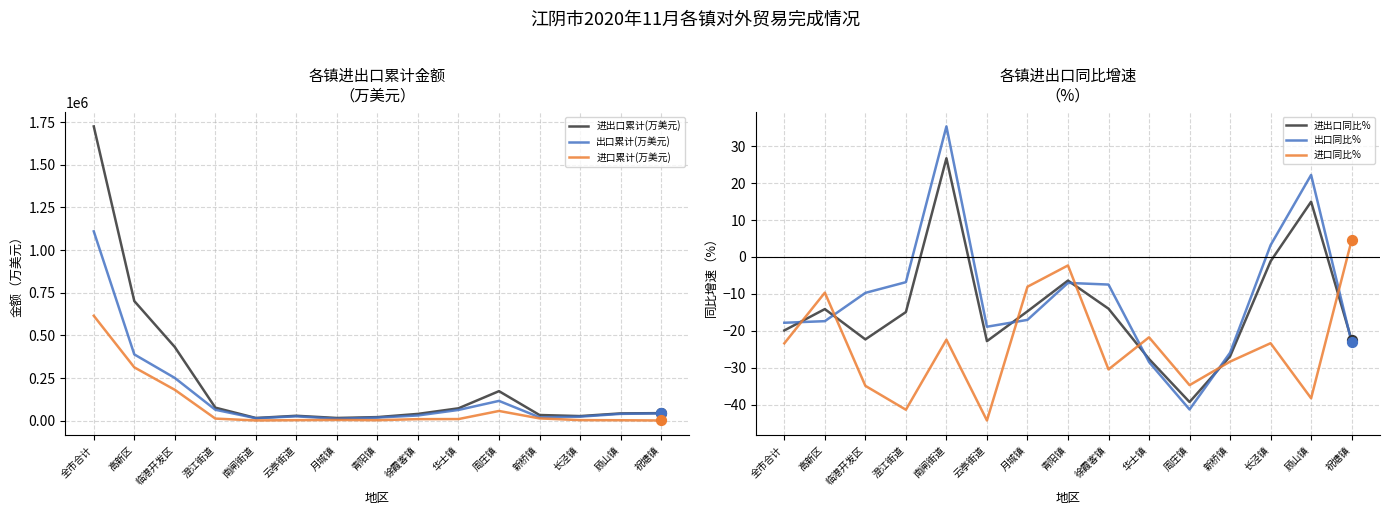

Is the value of 出口同比% at 顾山镇 greater than the value of 进出口累计(万美元) at 徐霞客镇?

No